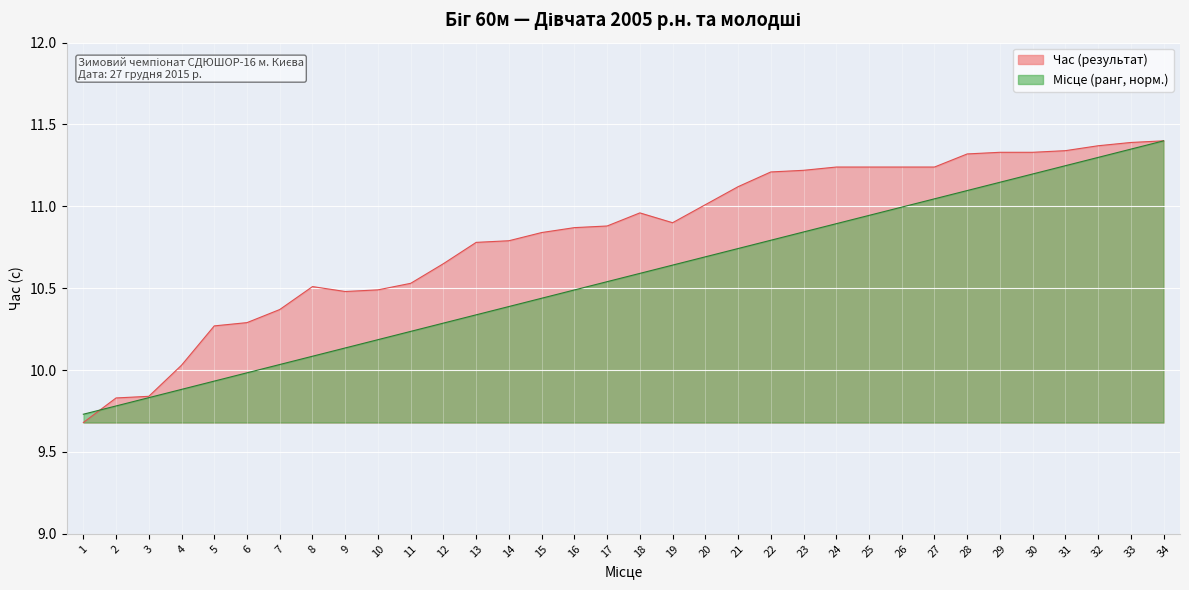

What is the sum of all Місце (ранг) values?

359.2